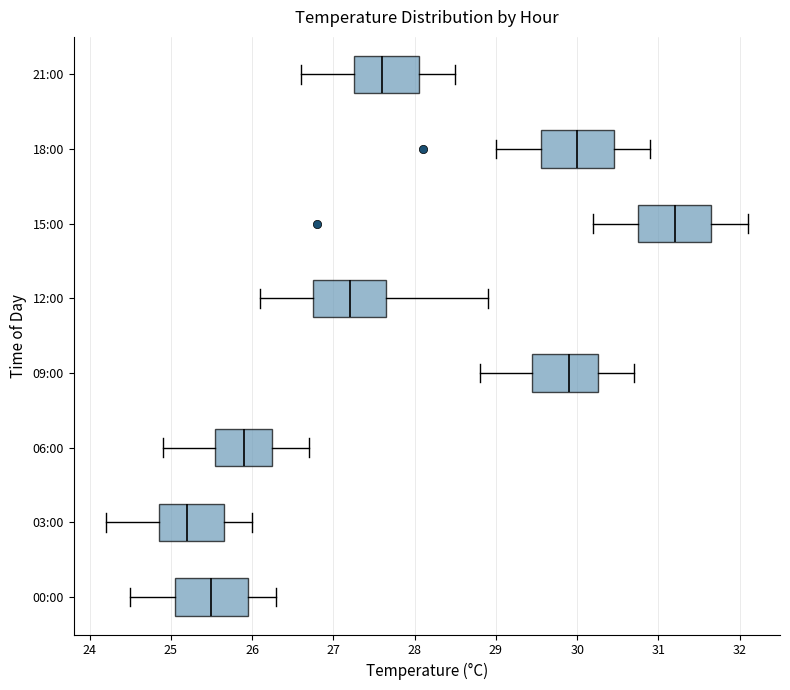

Reading bottom to top, transcribe this box plot: for each box, give where its median line is, the range the box spans, and where its two whiskers end, as read against the x-axis. The values are not printed on the chart, so give them approximately, as read against the axis.

00:00: median 25.5, box 25.1 to 26.0, whiskers 24.5 to 26.3
03:00: median 25.2, box 24.9 to 25.7, whiskers 24.2 to 26.0
06:00: median 25.9, box 25.6 to 26.3, whiskers 24.9 to 26.7
09:00: median 29.9, box 29.5 to 30.3, whiskers 28.8 to 30.7
12:00: median 27.2, box 26.8 to 27.7, whiskers 26.1 to 28.9
15:00: median 31.2, box 30.8 to 31.7, whiskers 30.2 to 32.1
18:00: median 30.0, box 29.6 to 30.5, whiskers 29.0 to 30.9
21:00: median 27.6, box 27.3 to 28.1, whiskers 26.6 to 28.5